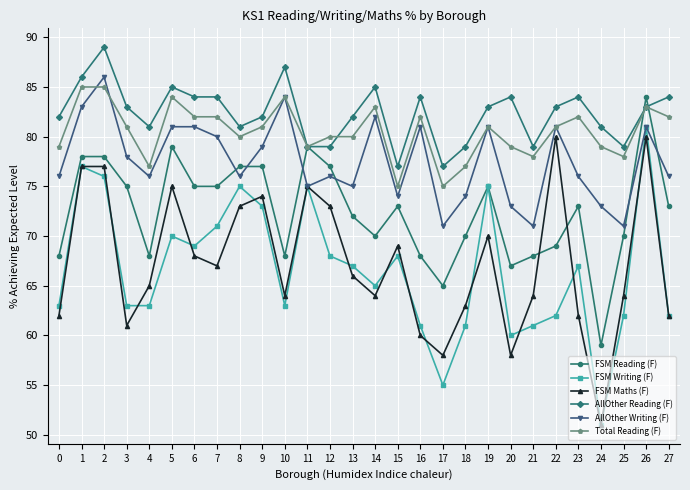

Is this an area chart (filled region under the line)?

No